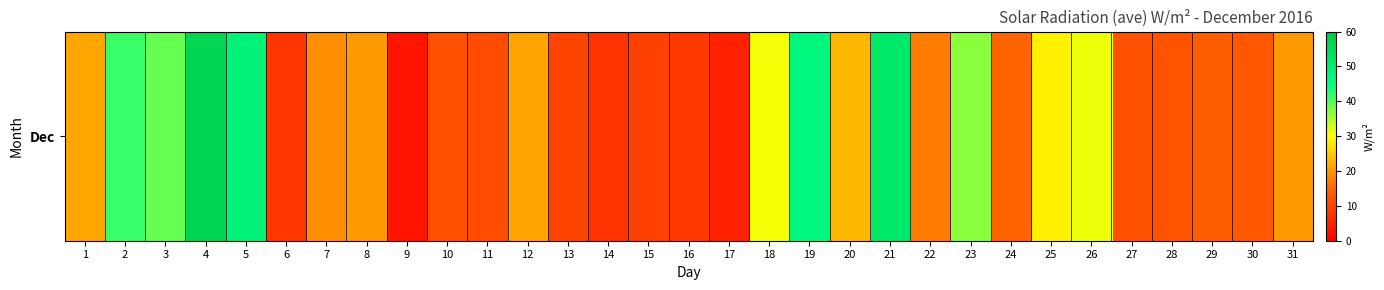

The chart shows a value of 17.2 at 22. True or false?

True